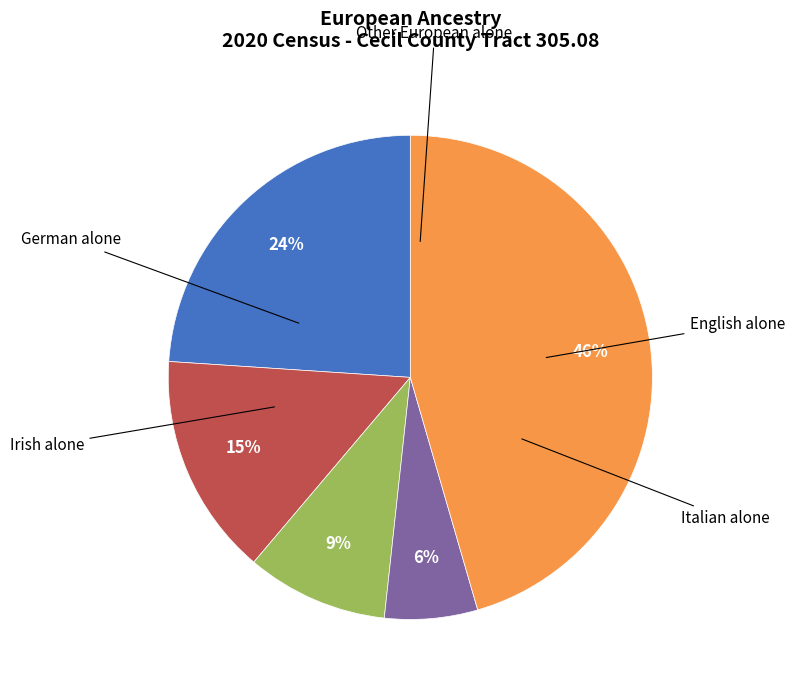

To the nearest percent, what is the average slice percentage?

20%